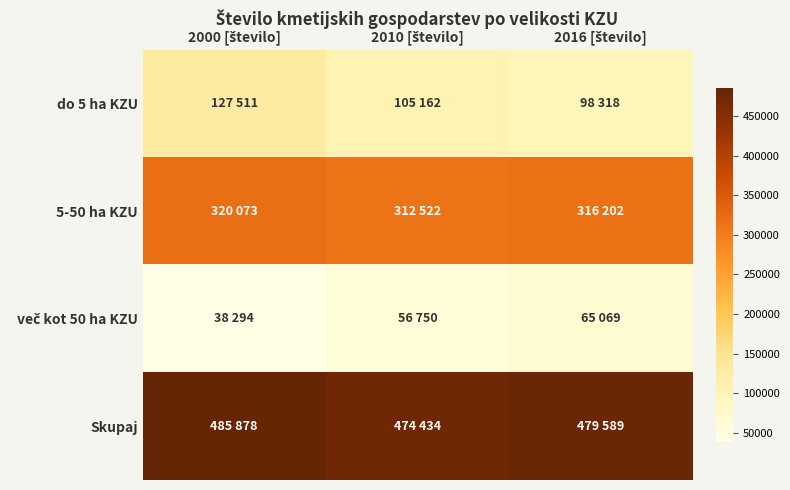

Rank the series at 2016 [število] from highest to lowest value.

Skupaj, 5-50 ha KZU, do 5 ha KZU, več kot 50 ha KZU